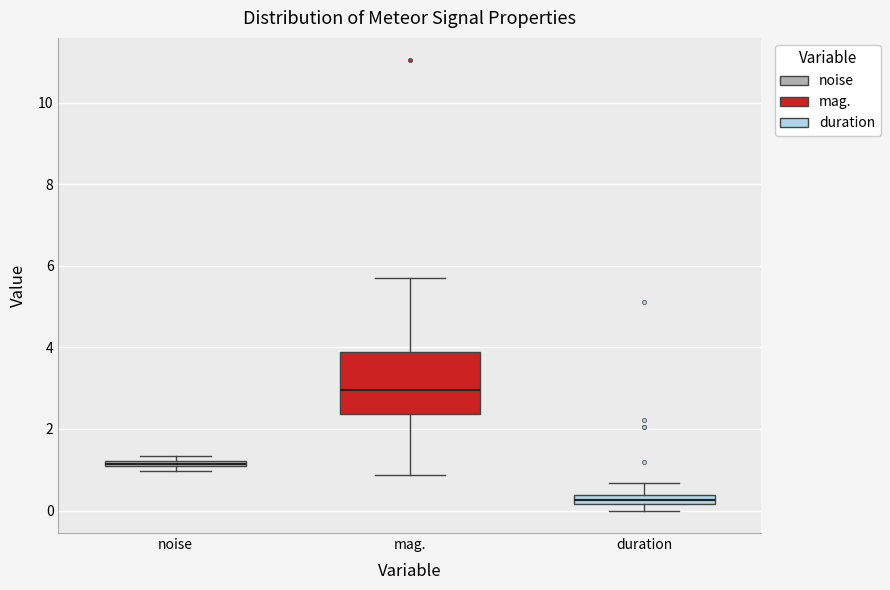

Which box has the highest median line?

mag.